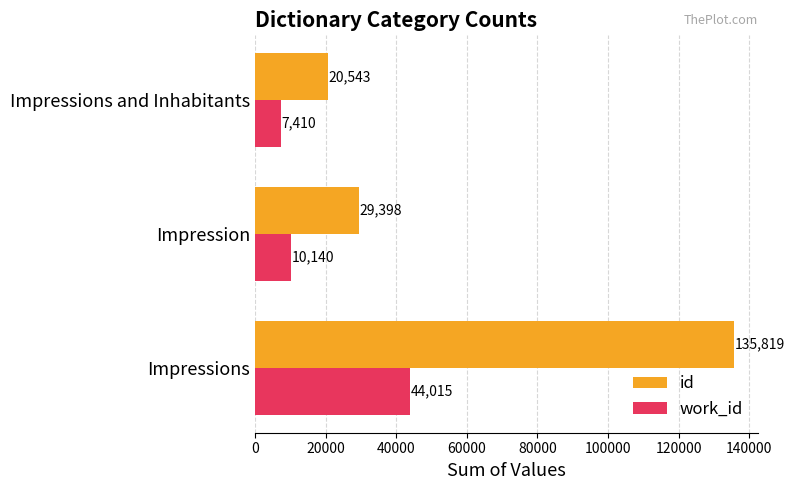

What are all the series names shown in the legend?

id, work_id